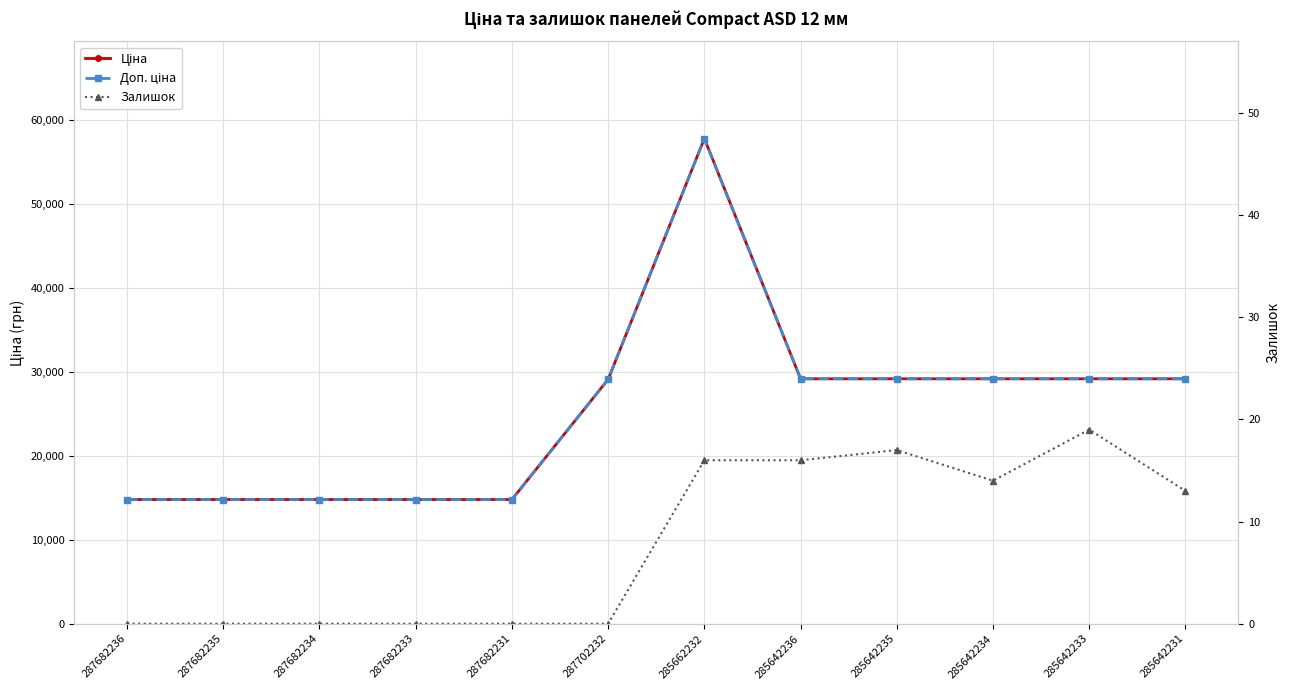

What is the average value of the Залишок series?

7.9